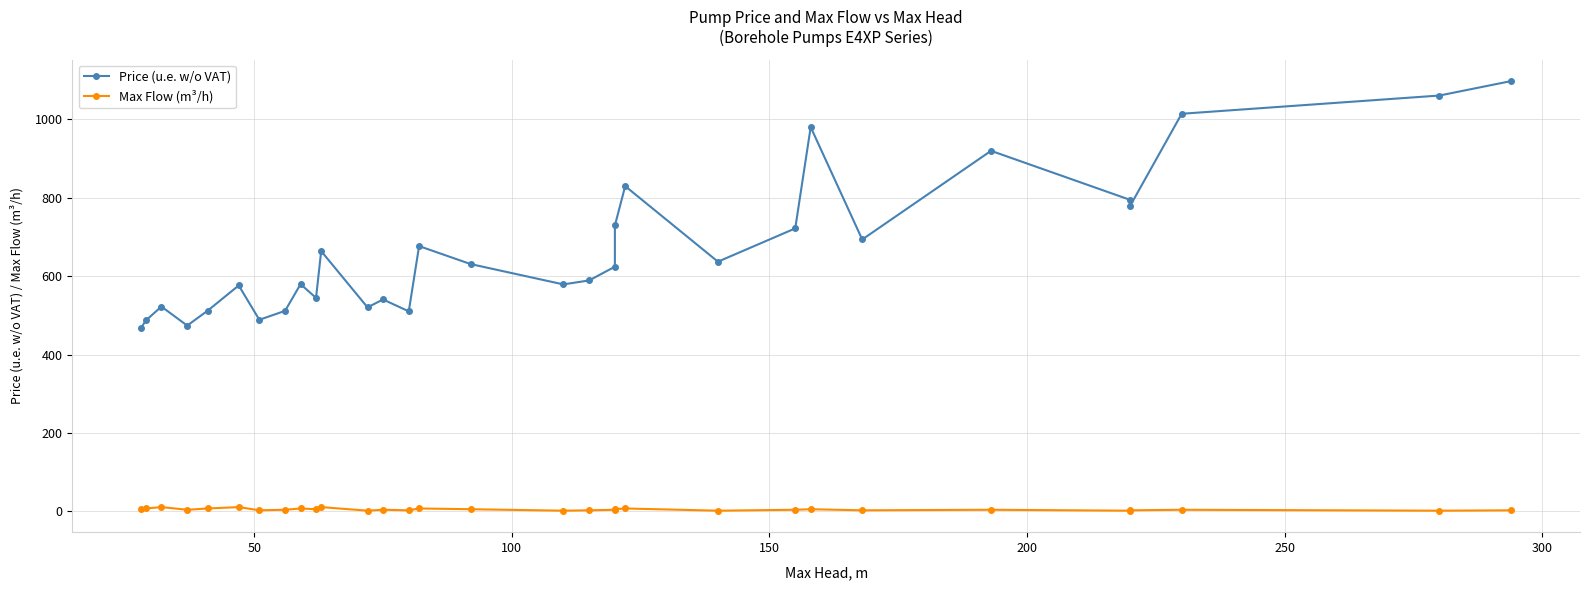

What is the difference between the second highest and minimum values in the Price (u.e. w/o VAT) series?

593.7